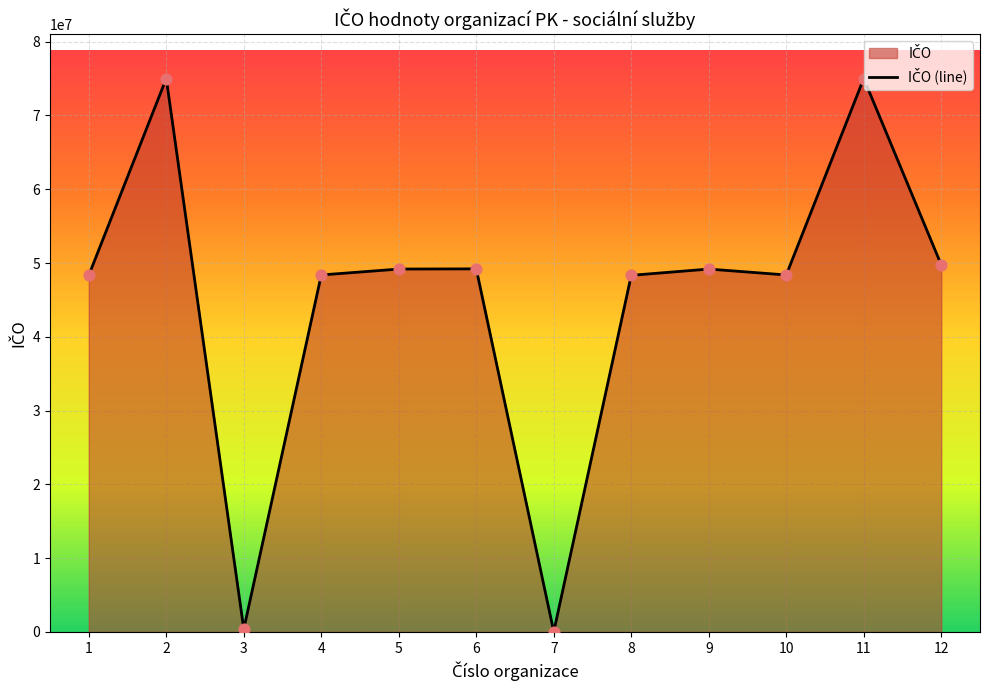

Approximately how many times larger is the value at 6 compared to 5?

1.0